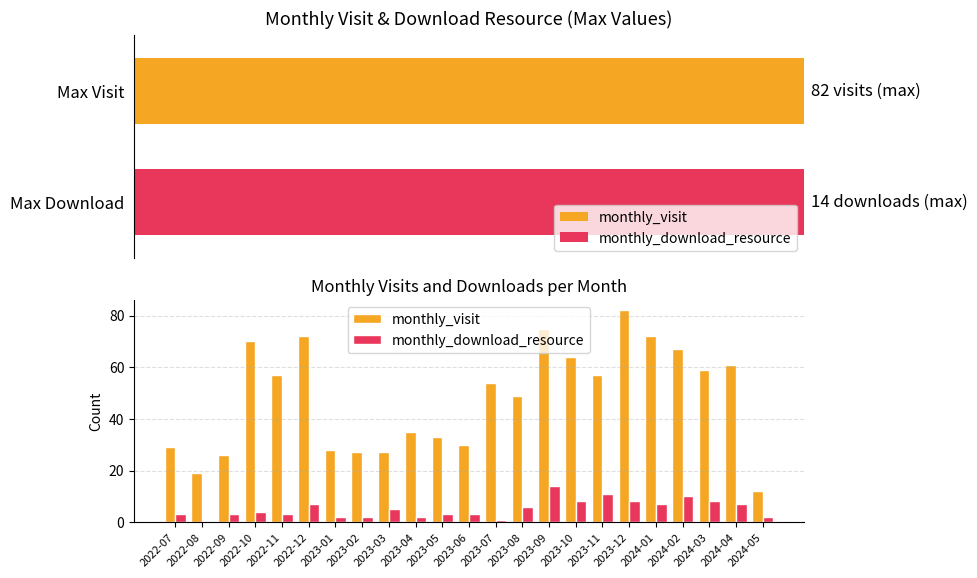

What are all the series names shown in the legend?

monthly_visit, monthly_download_resource